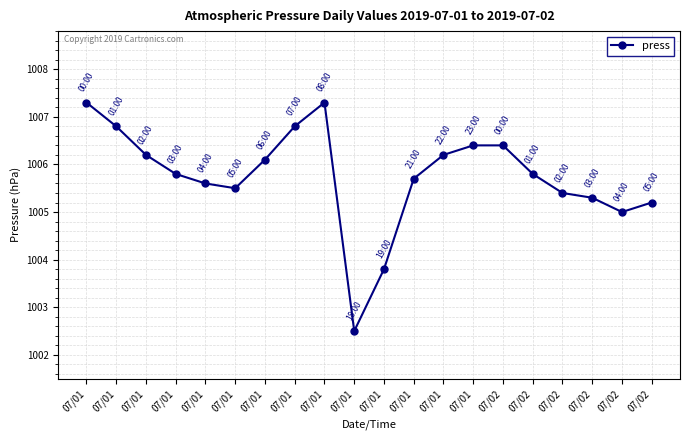

Does the chart have visible grid lines?

Yes